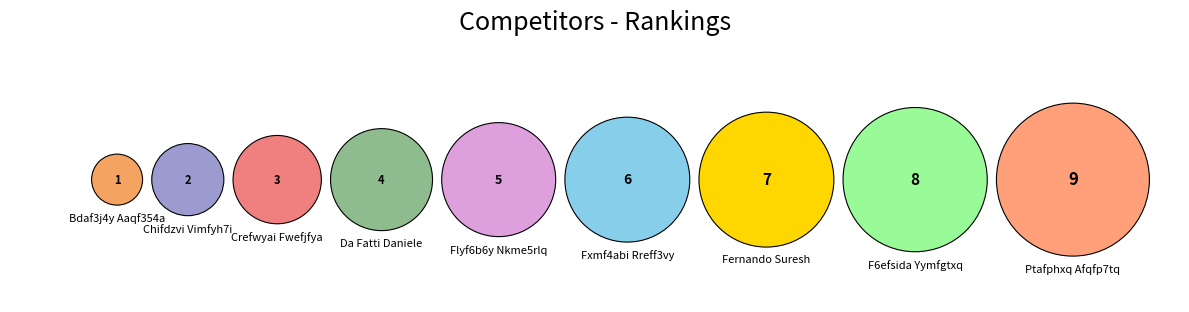

Which slice is the smallest?

Bdaf3j4y Aaqf354a